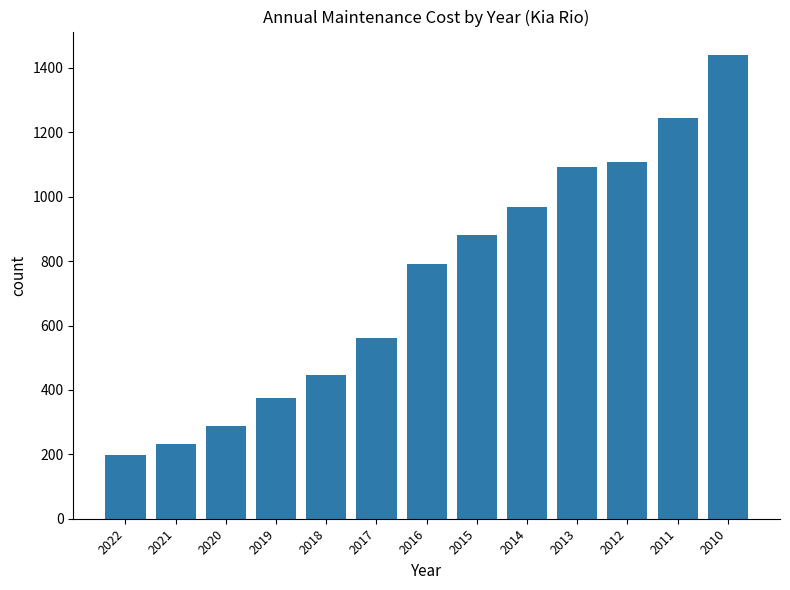

Reading left to right, what are all the values shown in this chart?

2022=199	2021=233	2020=287	2019=374	2018=446	2017=560	2016=790	2015=882	2014=967	2013=1093	2012=1109	2011=1245	2010=1441